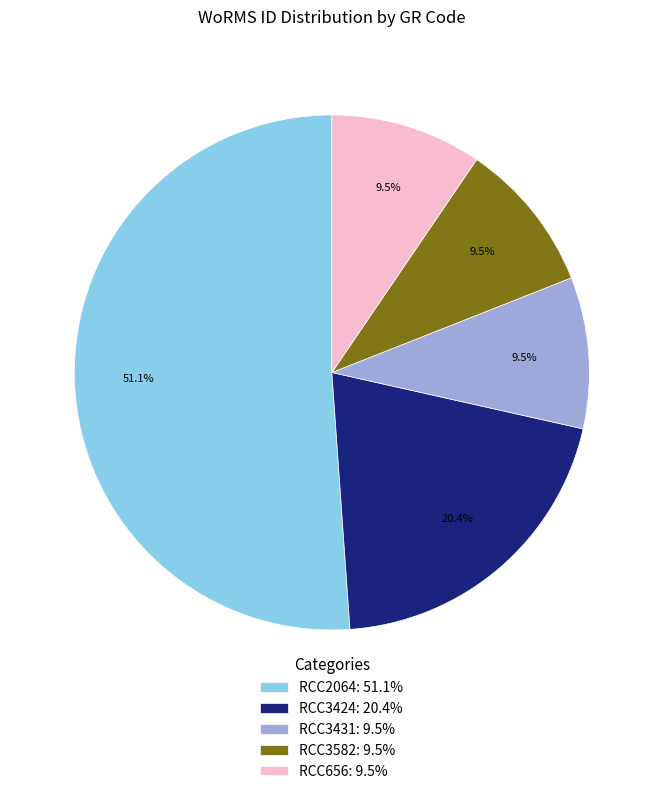

How many segments does this pie chart have?

5